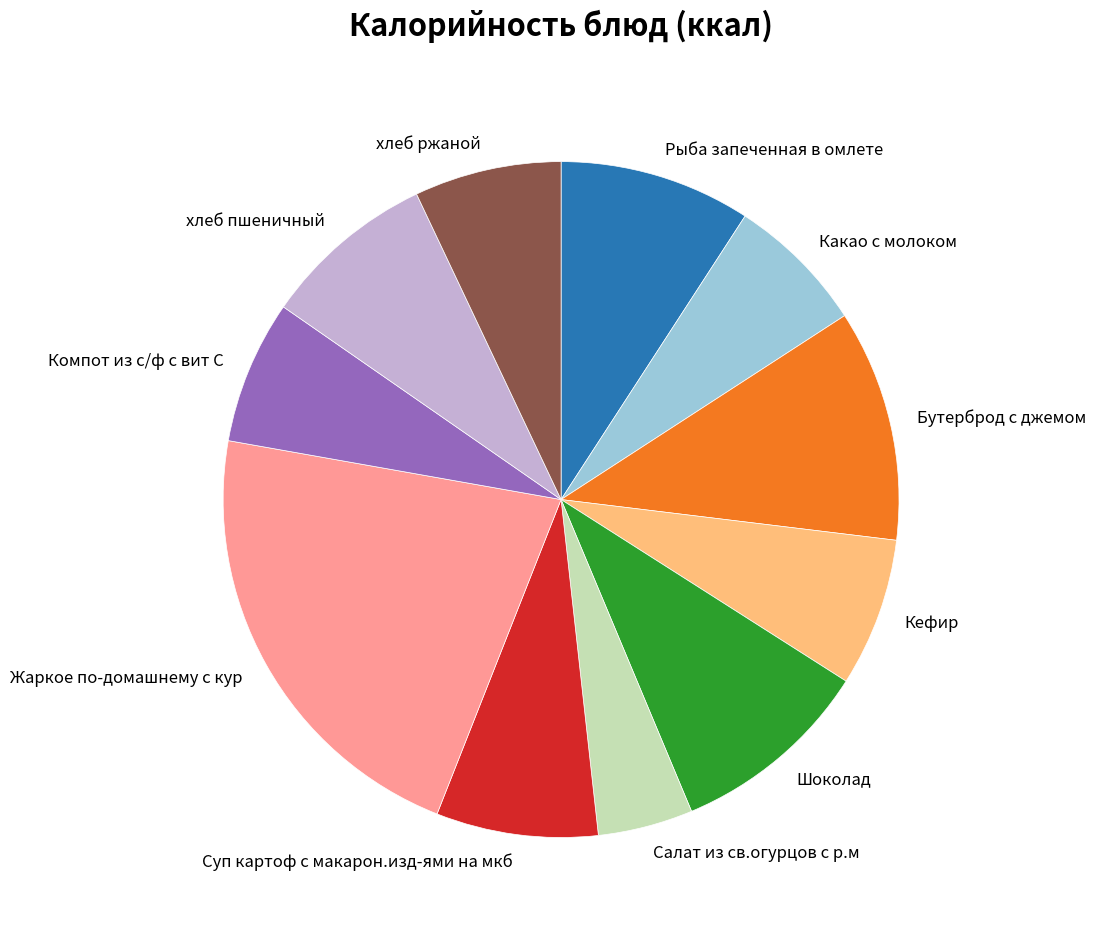

What is the largest slice in the pie chart?

Жаркое по-домашнему с кур